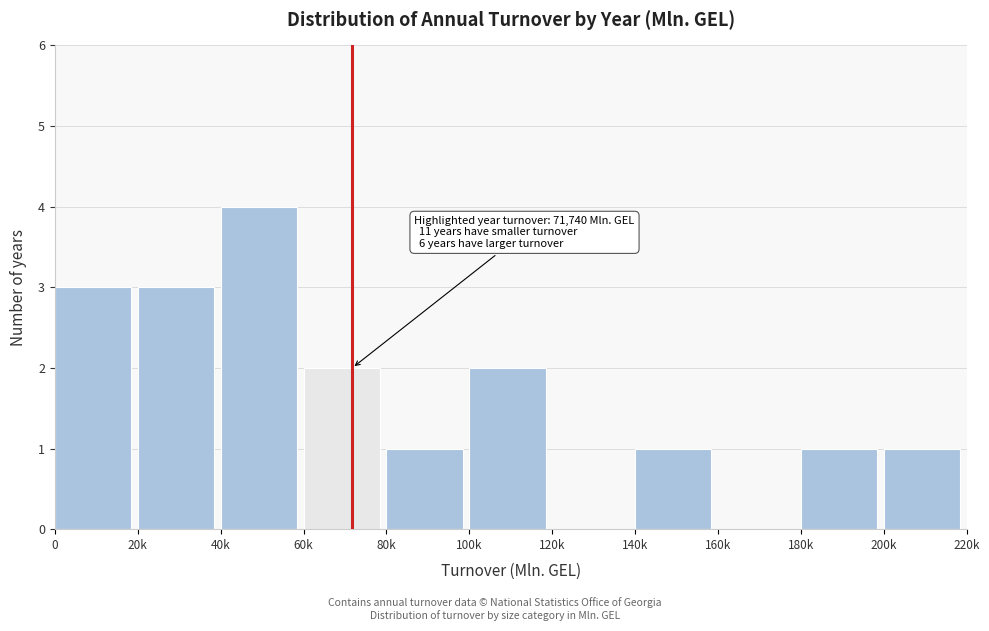

Reading left to right, what are all the values shown in this chart?

0=3	20k=3	40k=4	60k=2	80k=1	100k=2	120k=0	140k=1	160k=0	180k=1	200k=1